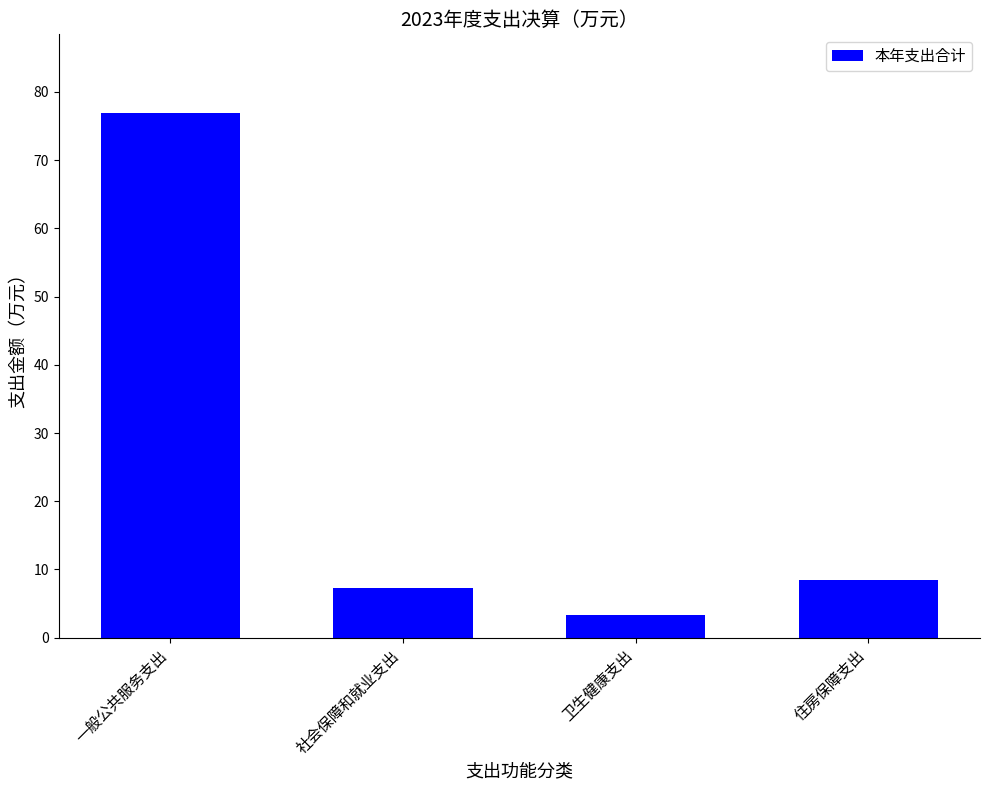

Approximately how many times larger is the value at 住房保障支出 compared to 社会保障和就业支出?

1.2